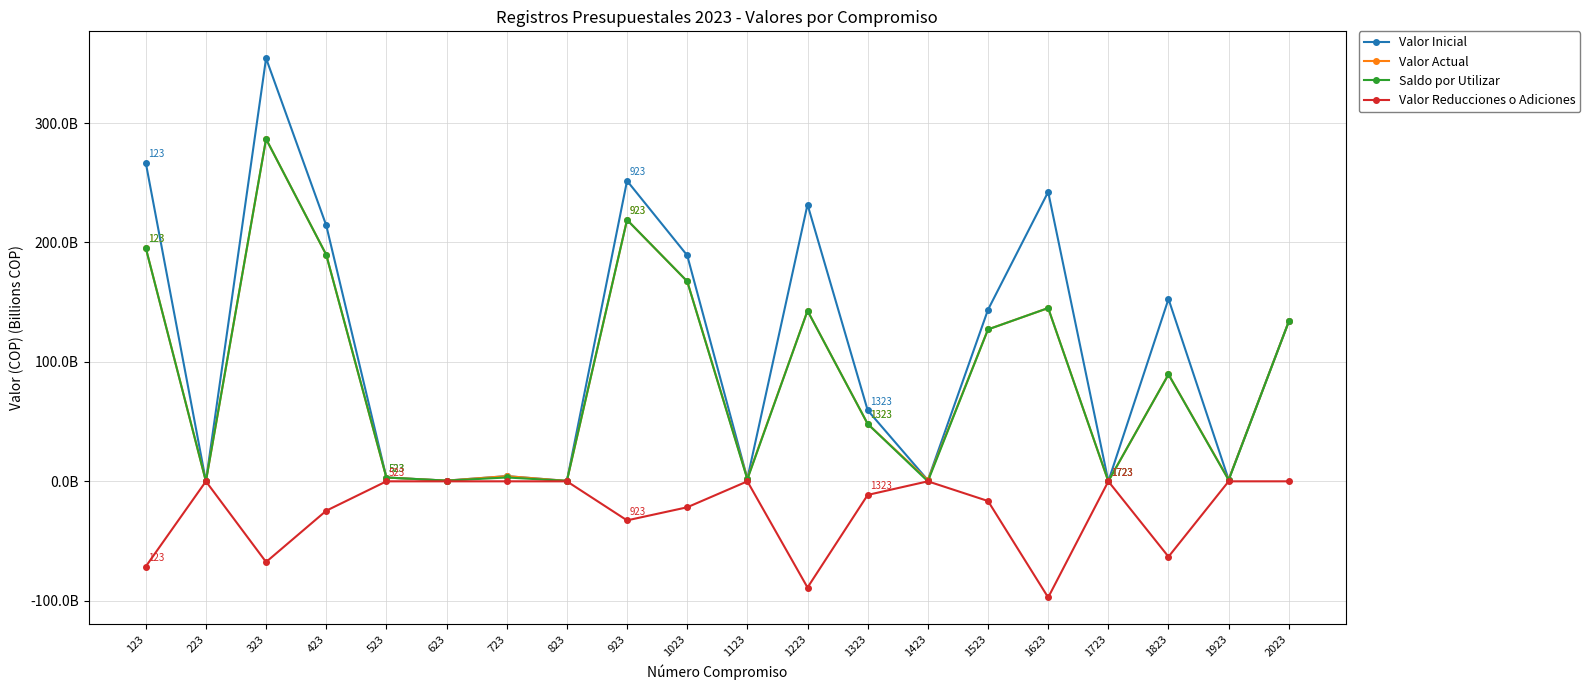

At 1923, list the series in order from smallest to largest.

Valor Reducciones o Adiciones, Saldo por Utilizar, Valor Inicial, Valor Actual